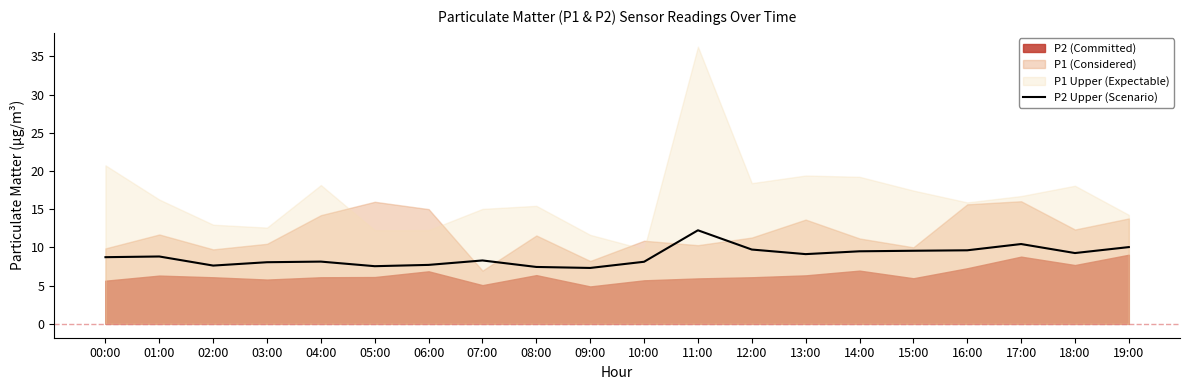

What is the label of the 14th point from the right?

06:00